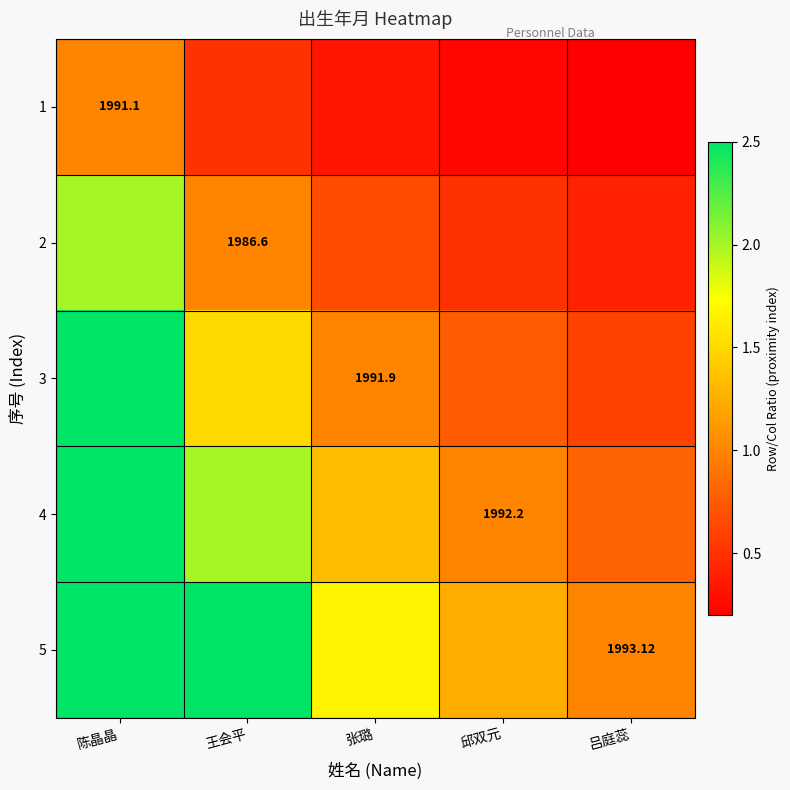

What is the spread (max minus min) of values at 王会平?

2.0